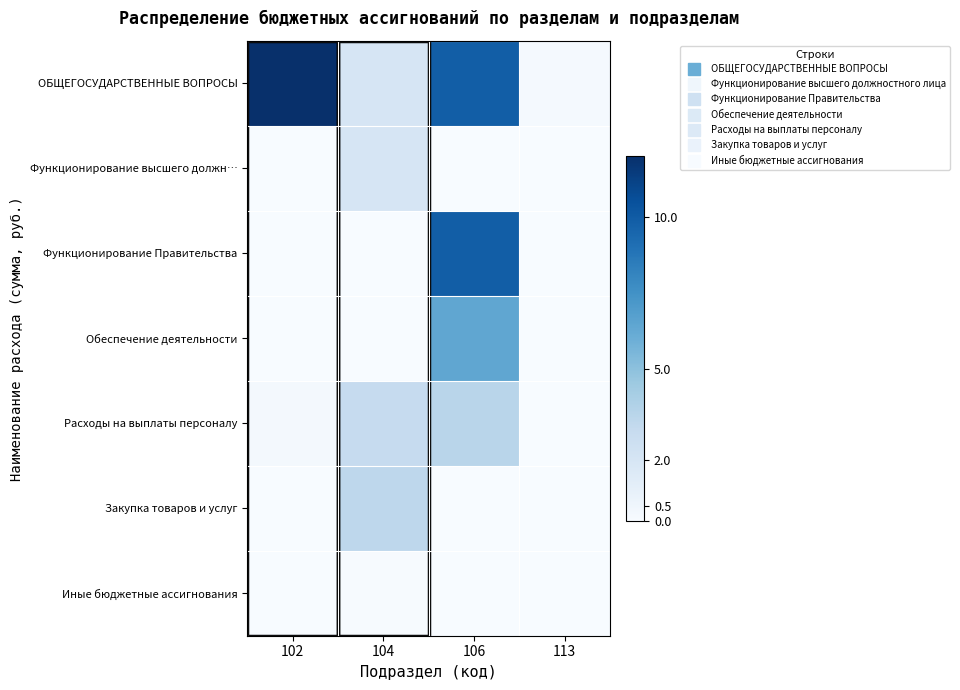

List the series in order of their peak value, highest first.

ОБЩЕГОСУДАРСТВЕННЫЕ ВОПРОСЫ, Функционирование Правительства, Обеспечение деятельности, Расходы на выплаты персоналу, Закупка товаров и услуг, Функционирование высшего должн…, Иные бюджетные ассигнования